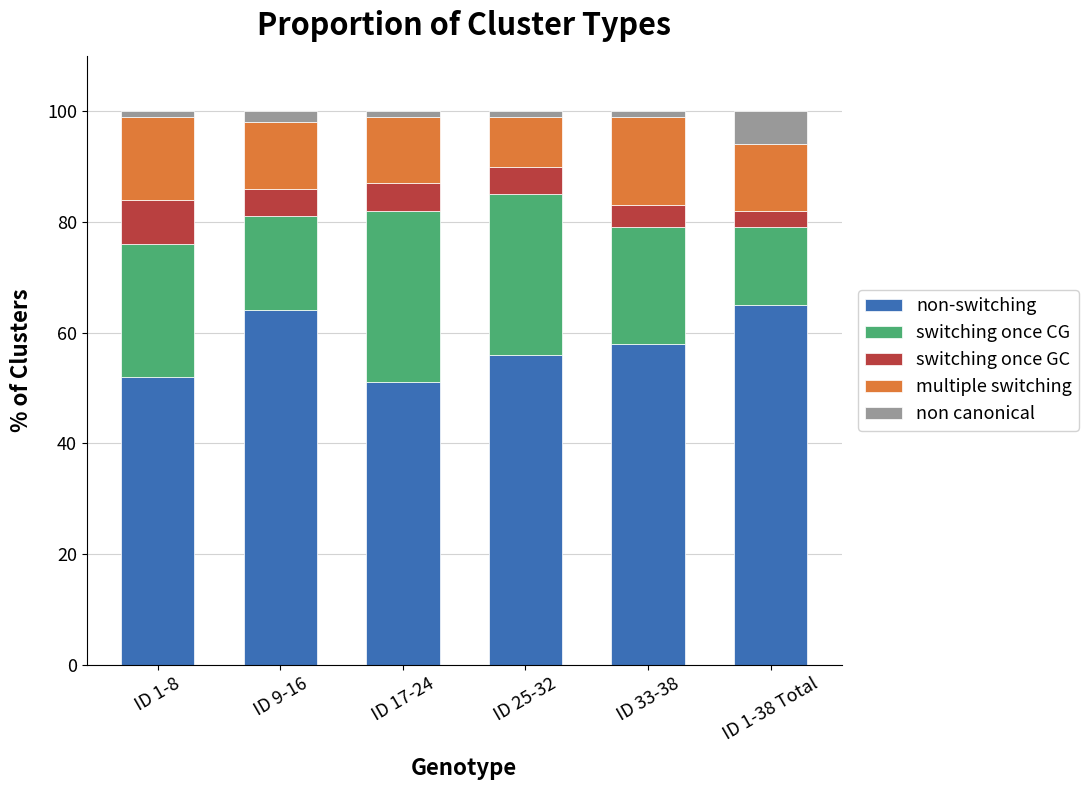

What is the difference between the maximum and minimum values in the non-switching series?

14